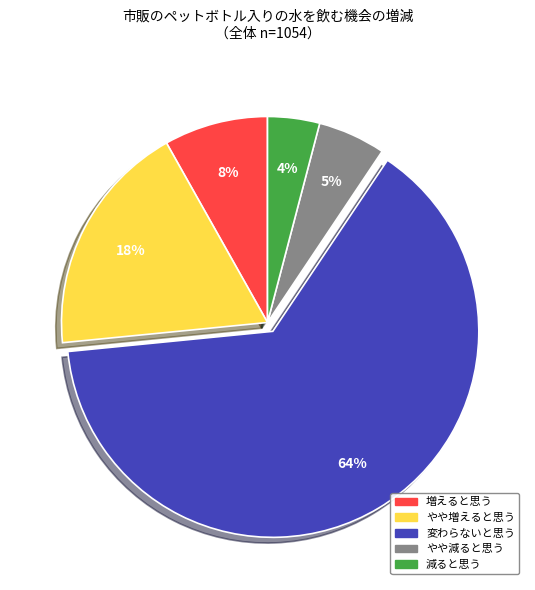

Which category accounts for the majority?

変わらないと思う